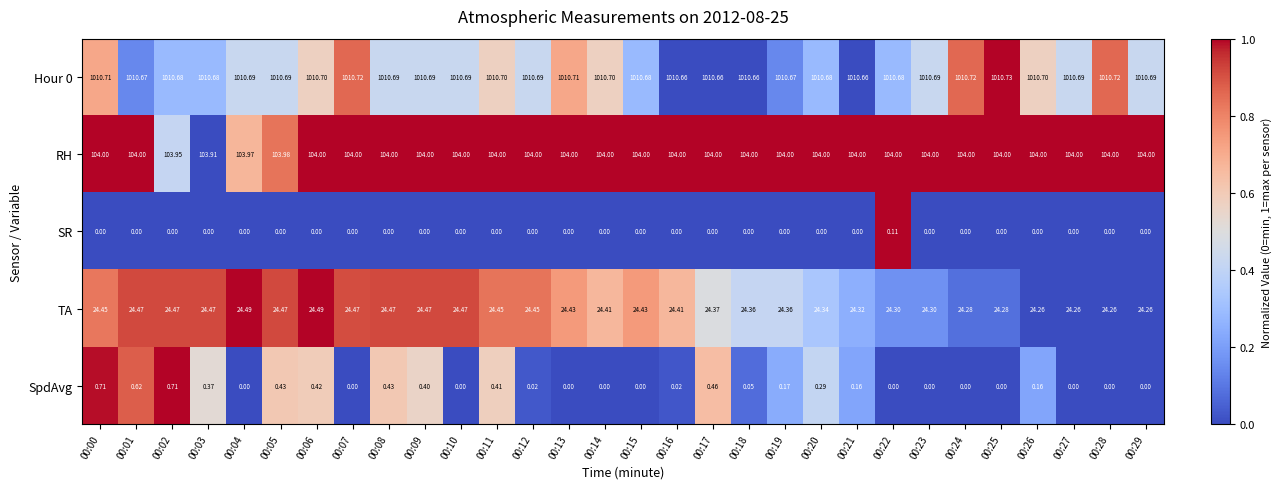

Is the value of SR at 00:07 greater than the value of SpdAvg at 00:19?

No